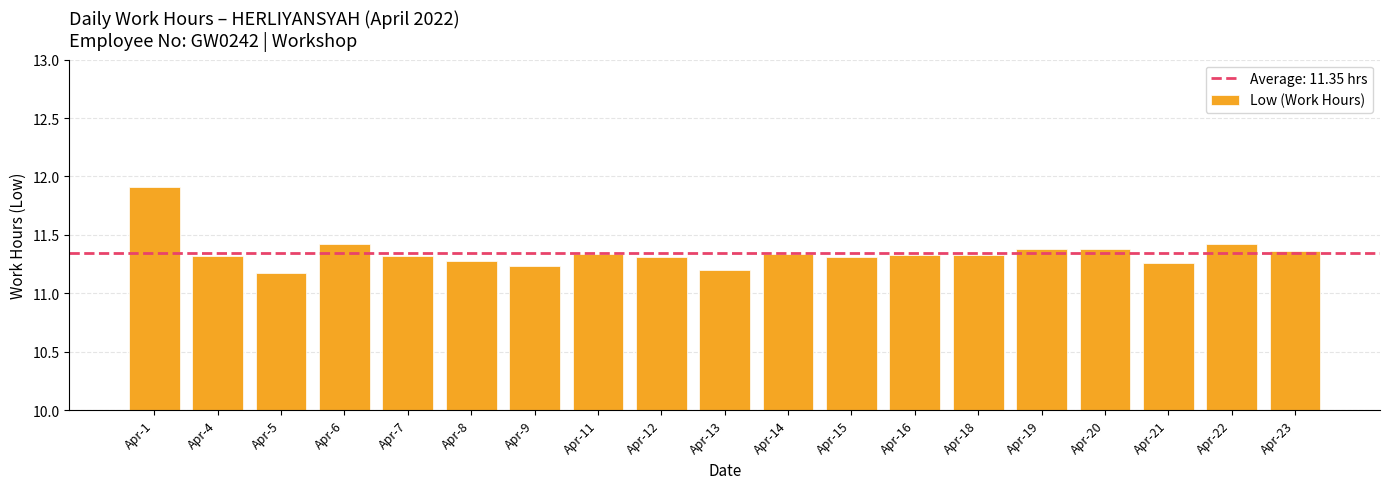

Which label corresponds to the largest value in the chart?

Apr-1